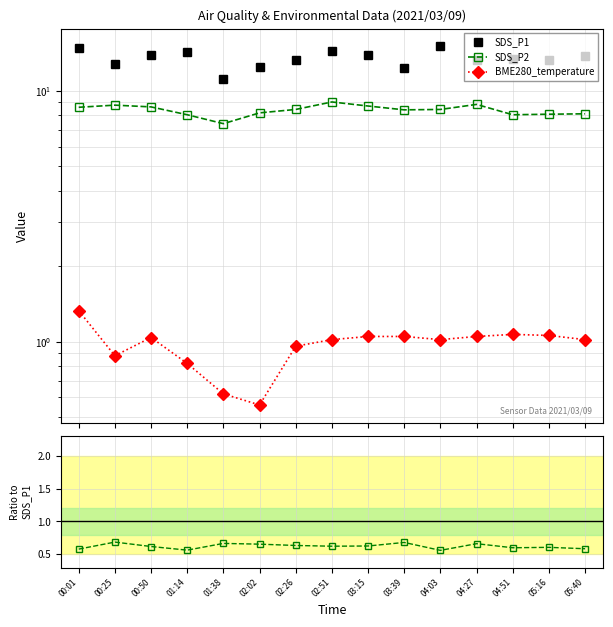

At which label does SDS_P2 reach its peak?

02:51